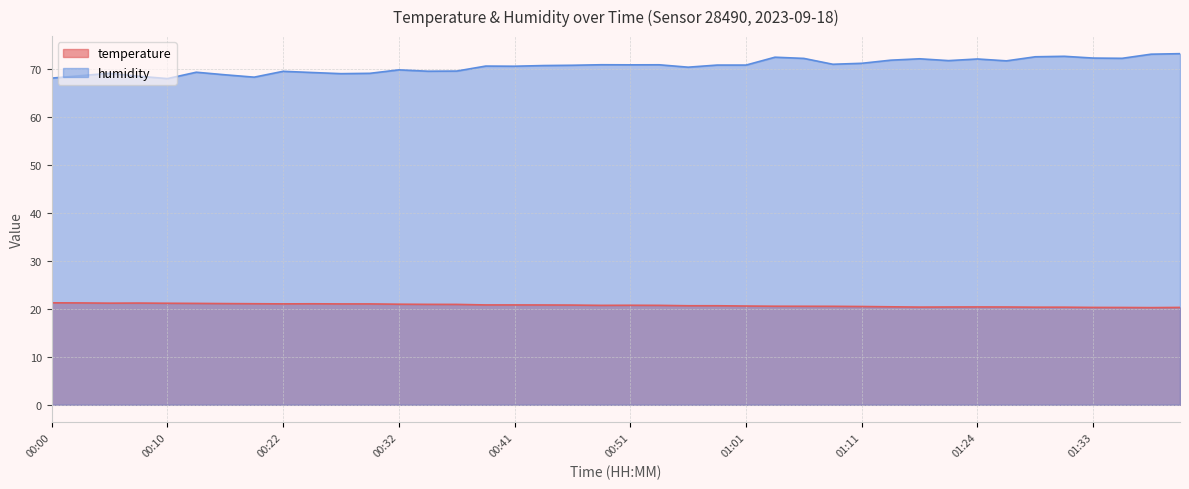

How many lines are shown in the chart?

2